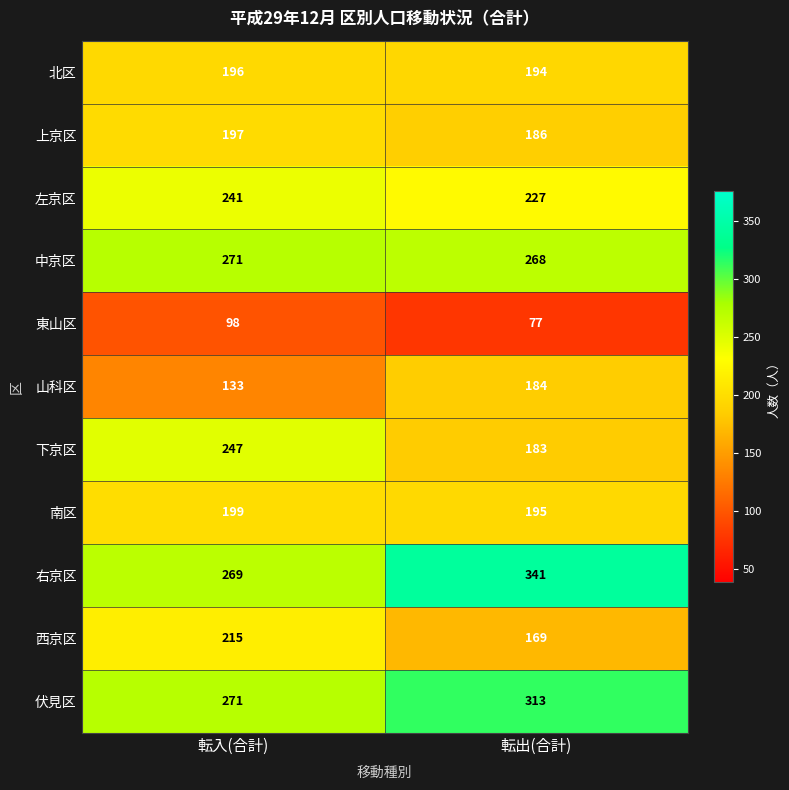

Which label corresponds to the largest value in the chart?

転出(合計)